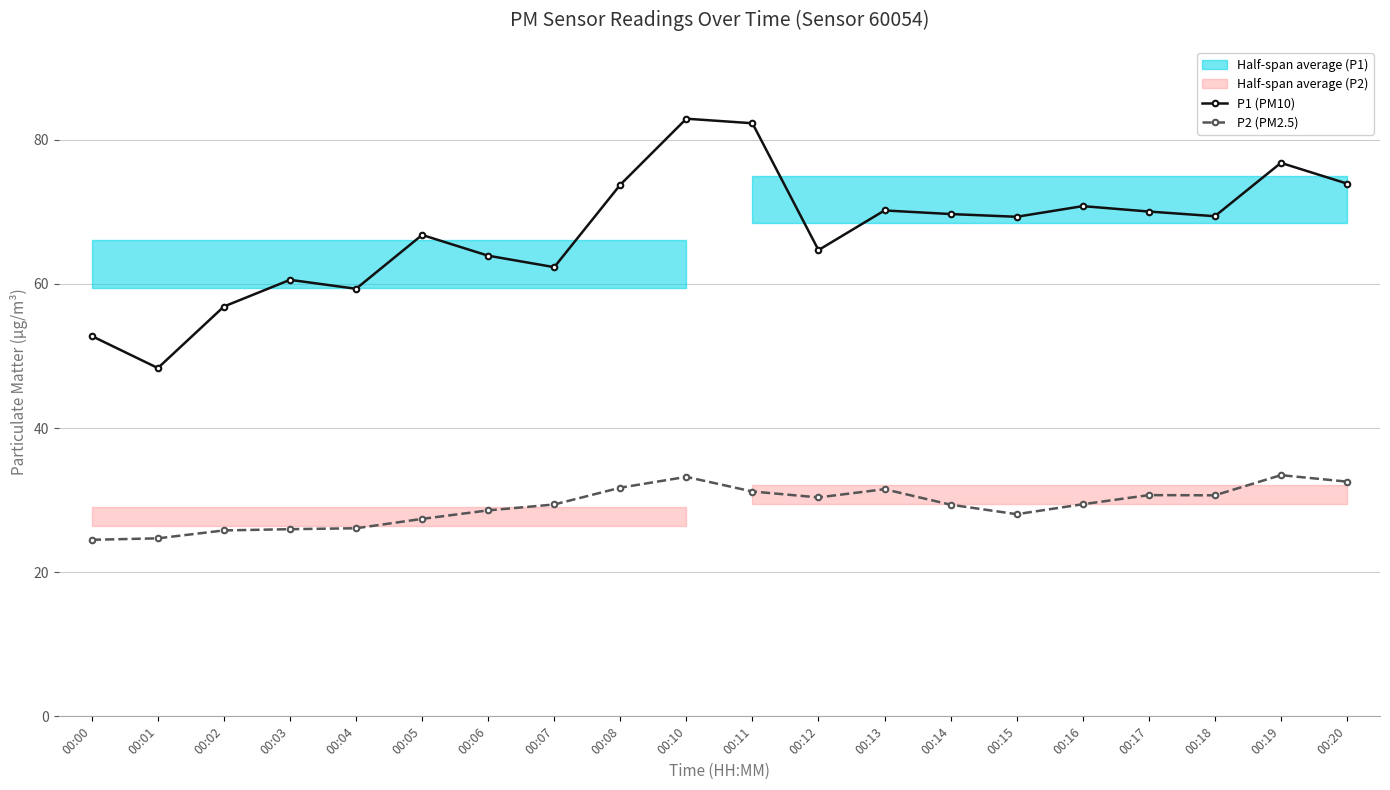

What is the difference between the P2 (PM2.5) values at 00:03 and 00:16?

3.5